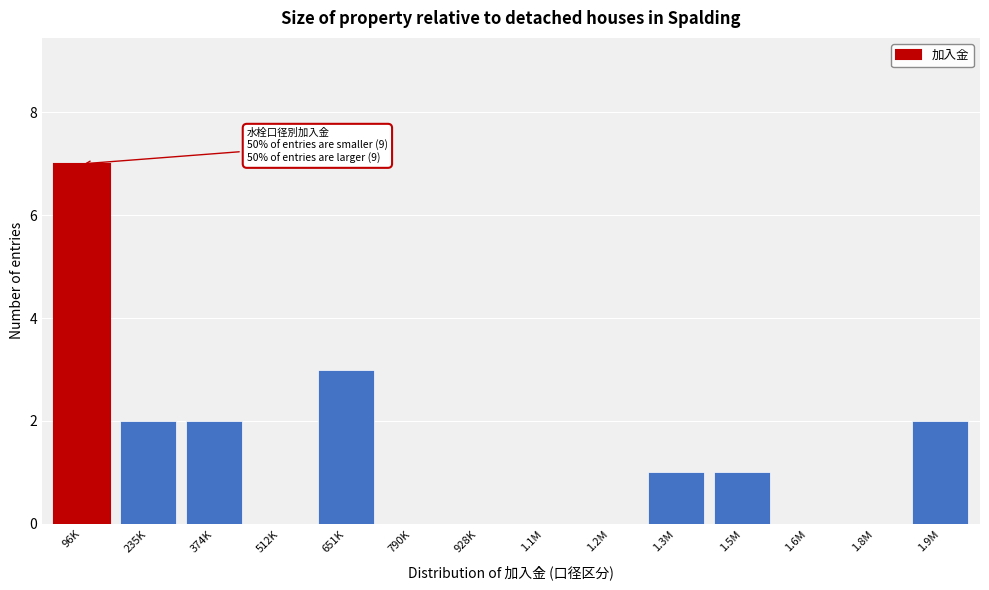

Reading left to right, what are all the values shown in this chart?

96K=7	235K=2	374K=2	512K=0	651K=3	790K=0	928K=0	1.1M=0	1.2M=0	1.3M=1	1.5M=1	1.6M=0	1.8M=0	1.9M=2